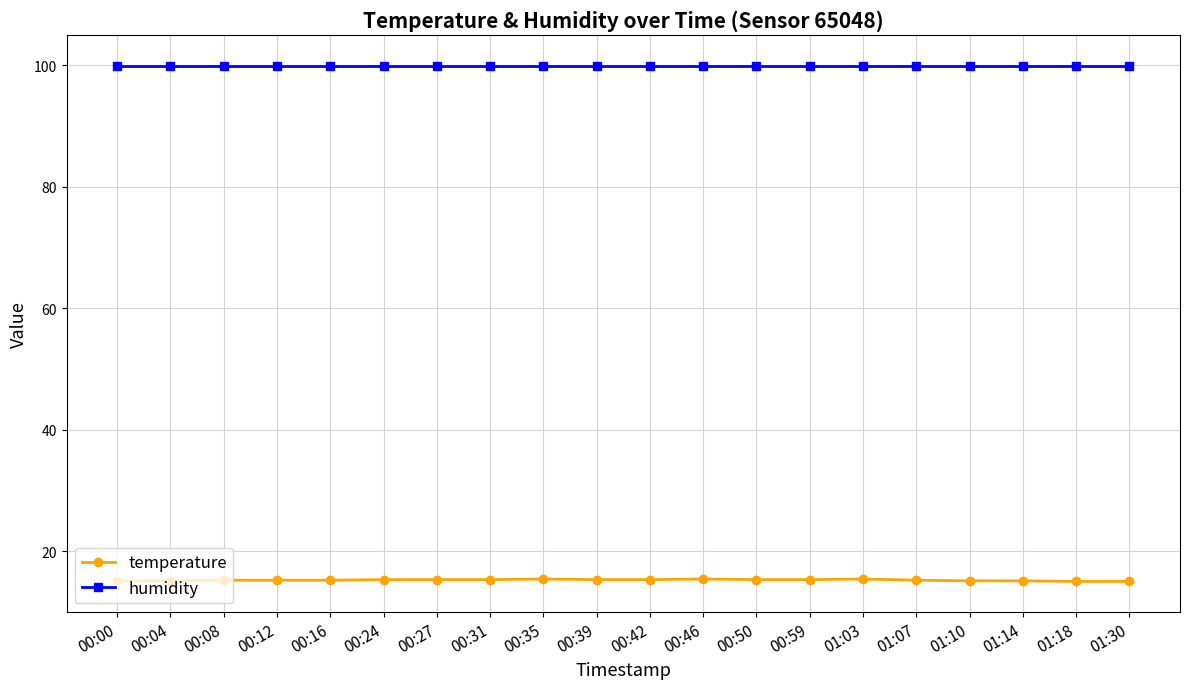

Which series has the widest spread of values?

temperature